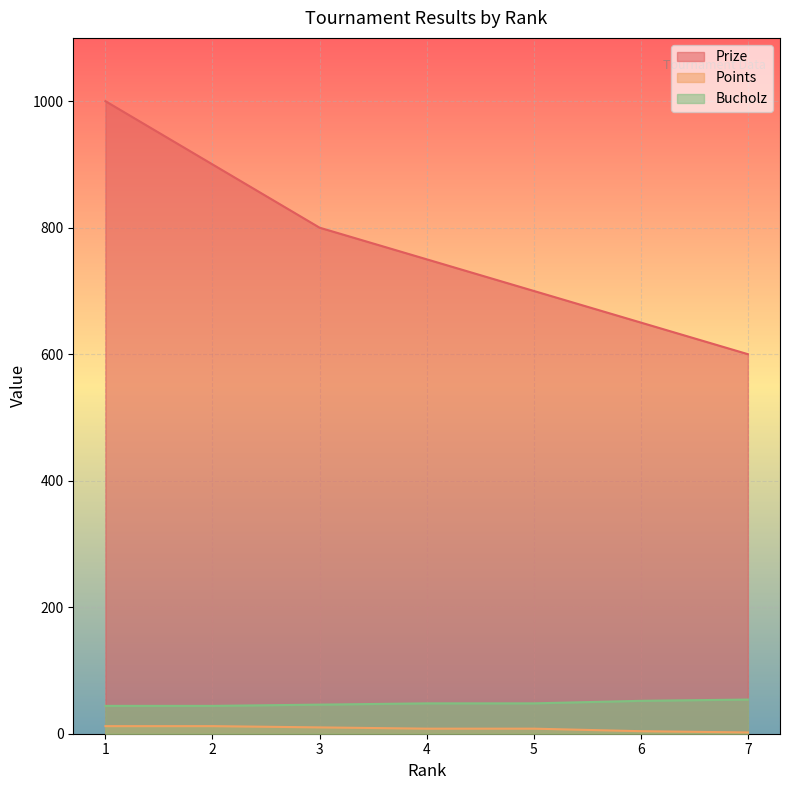

Does the chart display data point markers on the line(s)?

No